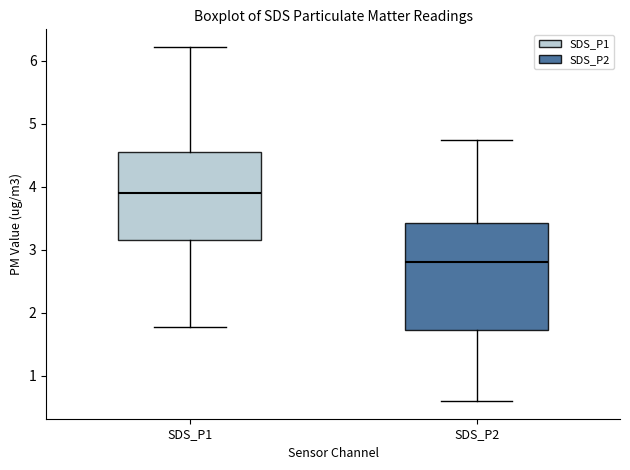

Reading left to right, transcribe this box plot: for each box, give where its median line is, the range the box spans, and where its two whiskers end, as read against the y-axis. The values are not printed on the chart, so give them approximately, as read against the axis.

SDS_P1: median 3.9, box 3.2 to 4.5, whiskers 1.8 to 6.2
SDS_P2: median 2.8, box 1.7 to 3.4, whiskers 0.6 to 4.8